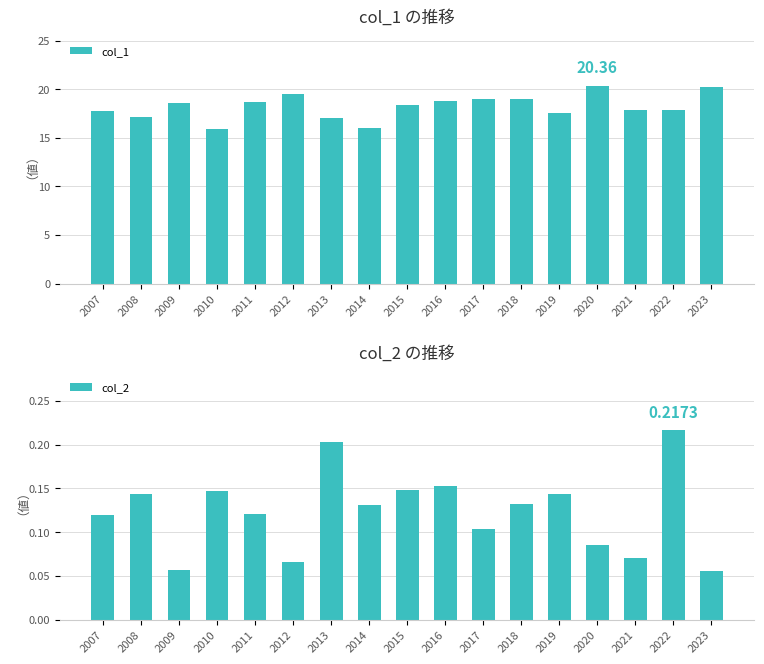

What is the value of the col_2 bar at the 16th from the left?

0.2